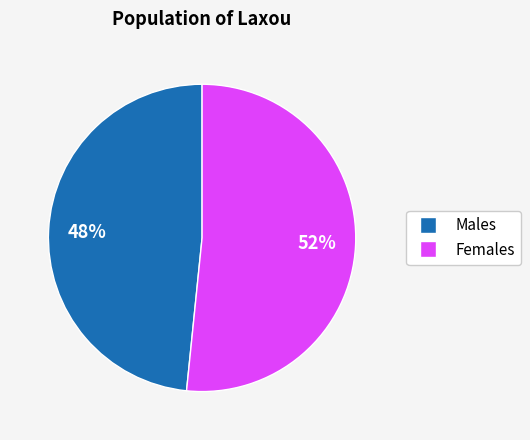

Is there a majority slice in this chart?

Yes